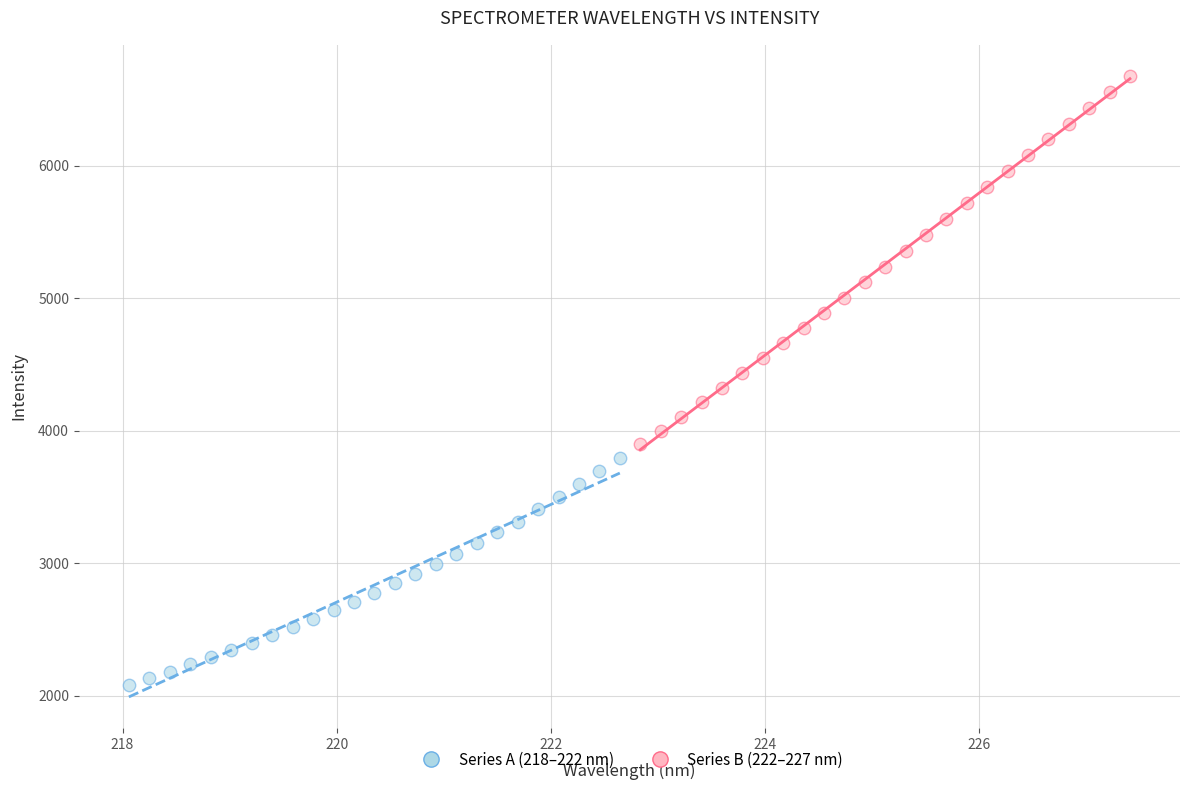

Which series has the widest spread of Y values?

Series B (222–227 nm)